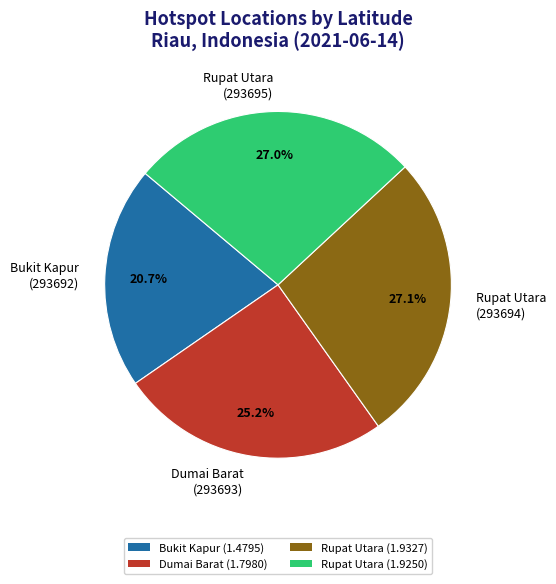

What percentage is NOT represented by Rupat Utara (293695)?

73.0%